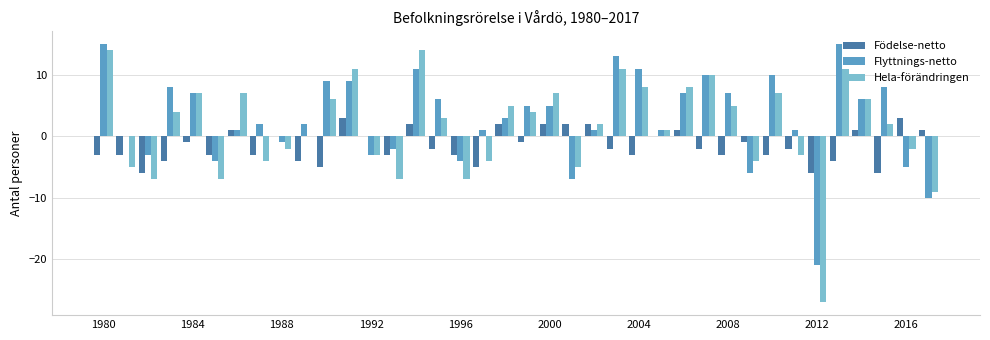

What is the maximum value shown in the chart?

15